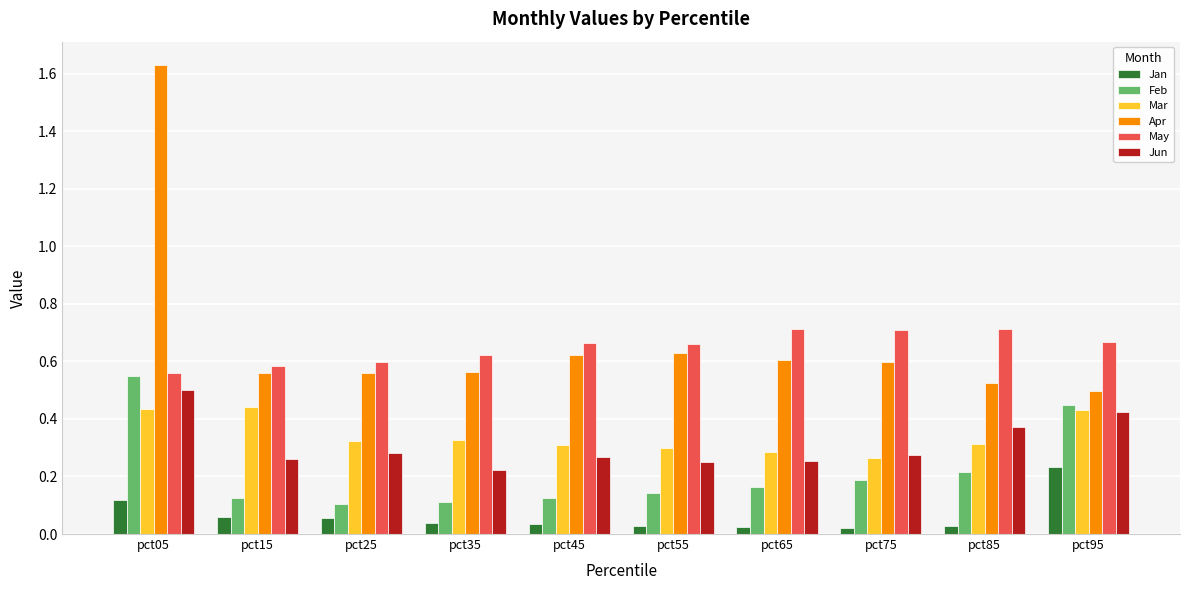

Which series has the widest spread of values?

Apr